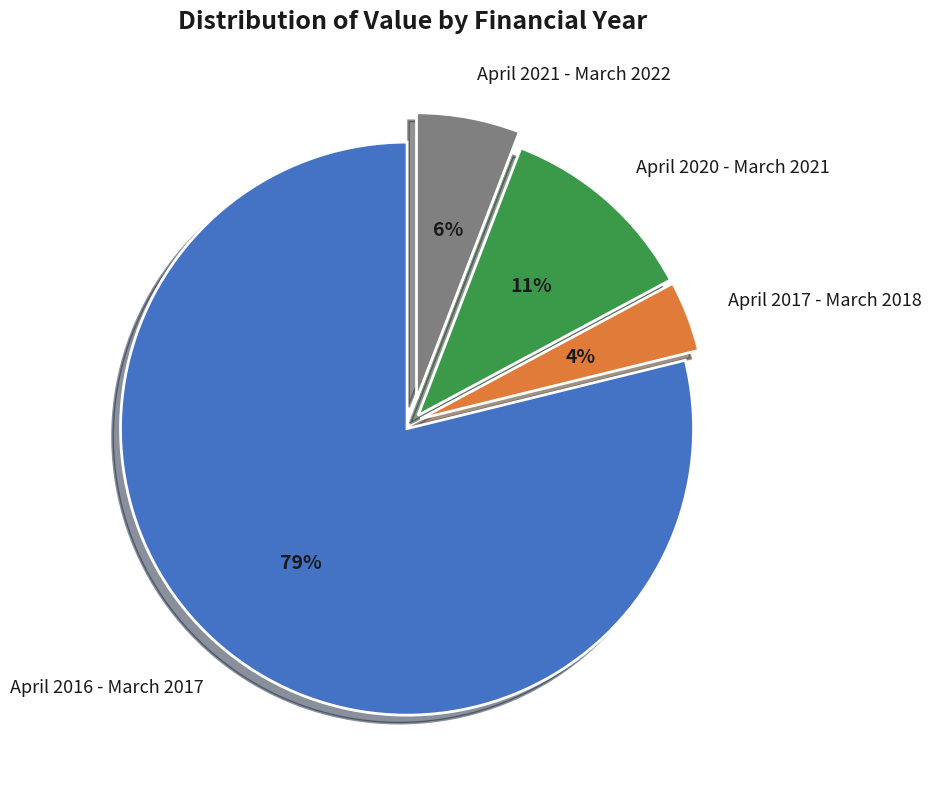

To the nearest percent, what is the difference between the largest and smallest slice percentages?

75%